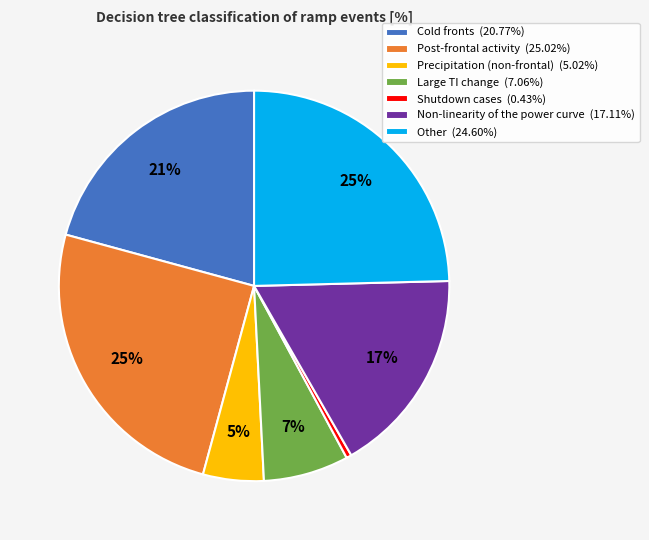

How many slices are in this pie chart?

7